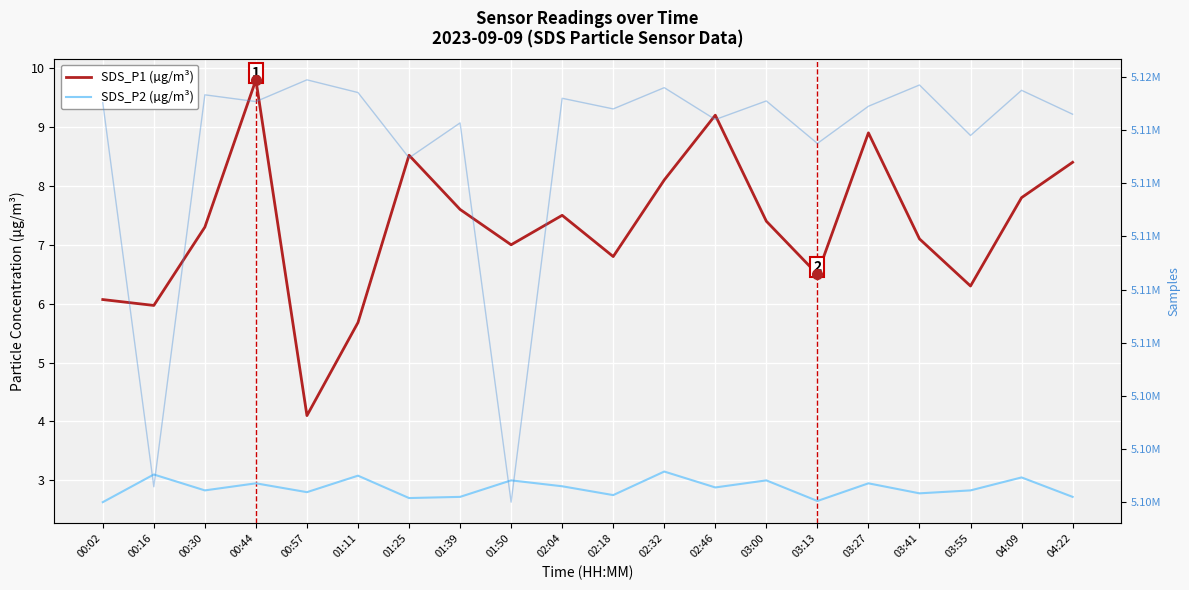

What is the spread (max minus min) of values at 03:00?

5115097.0